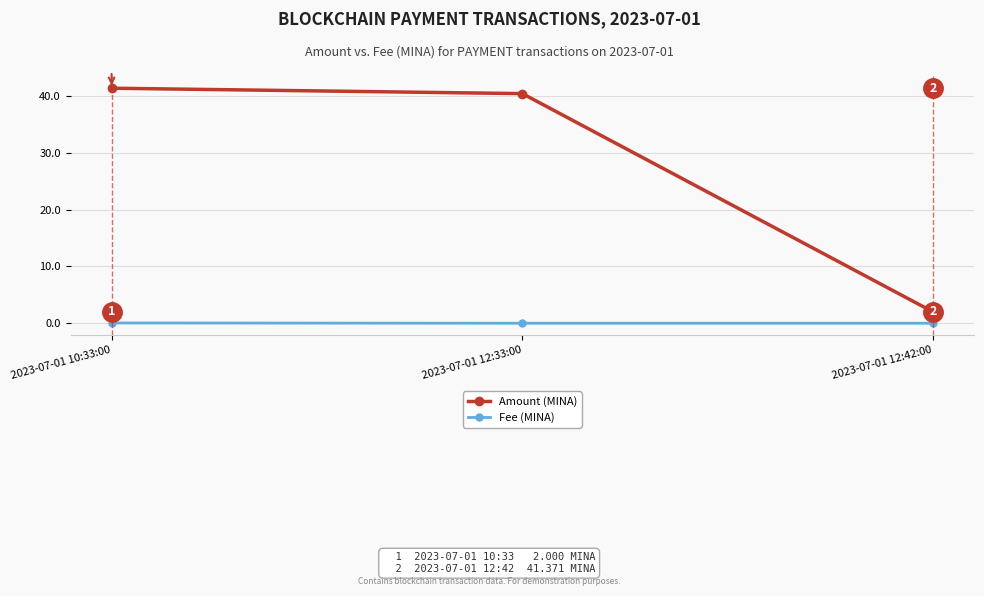

Between 2023-07-01 12:33:00 and 2023-07-01 12:42:00, which series saw the biggest shift?

Amount (MINA)